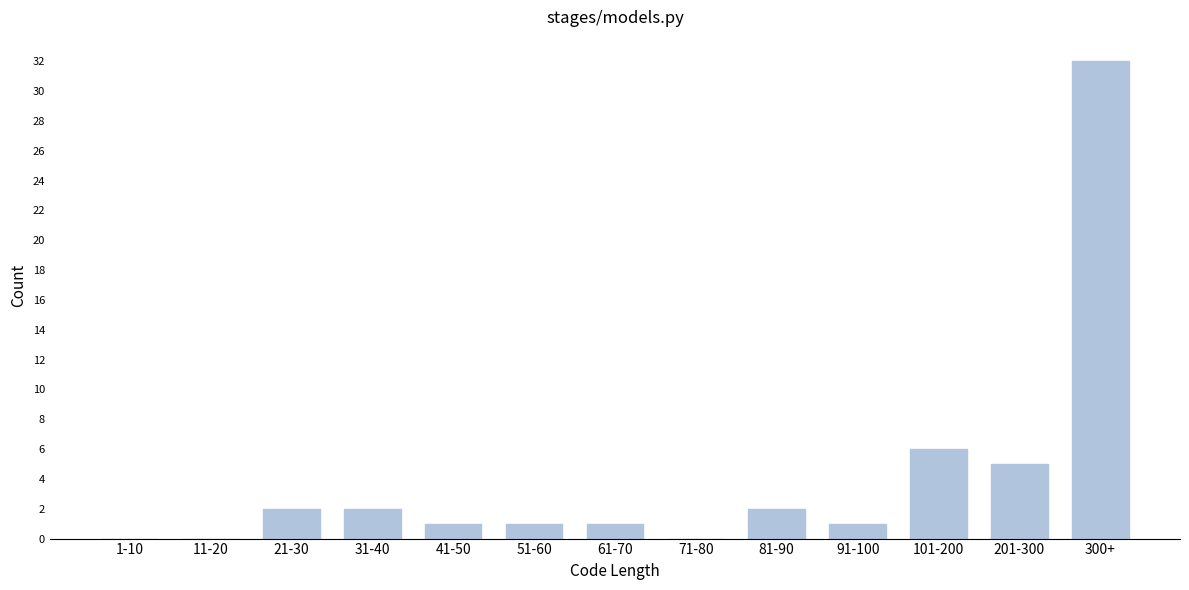

Reading left to right, what are all the values shown in this chart?

1-10=0	11-20=0	21-30=2	31-40=2	41-50=1	51-60=1	61-70=1	71-80=0	81-90=2	91-100=1	101-200=6	201-300=5	300+=32